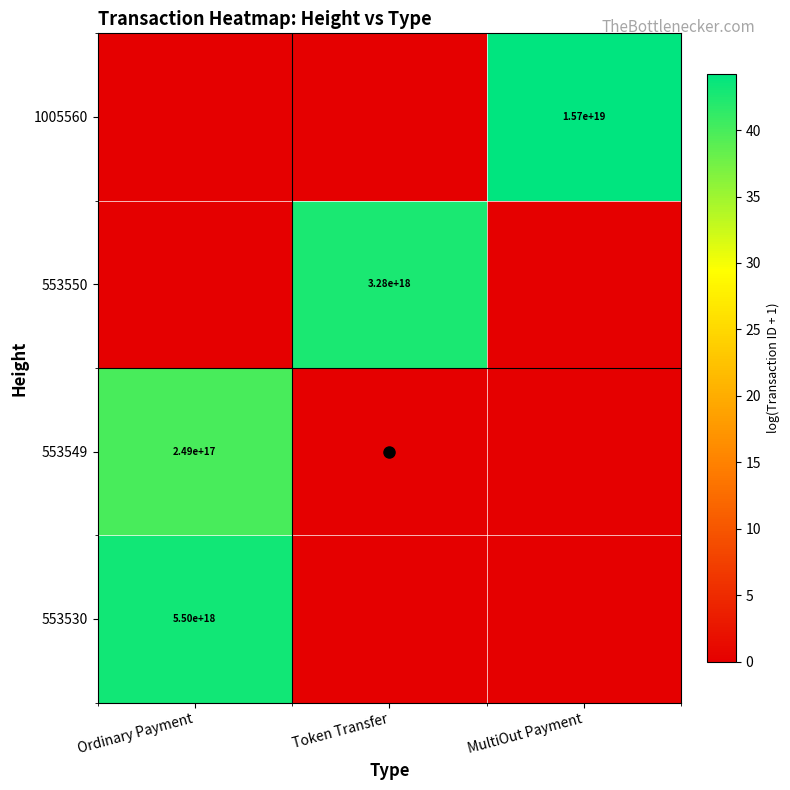

Is it true that 553550 equals 0.0 at Ordinary Payment?

True